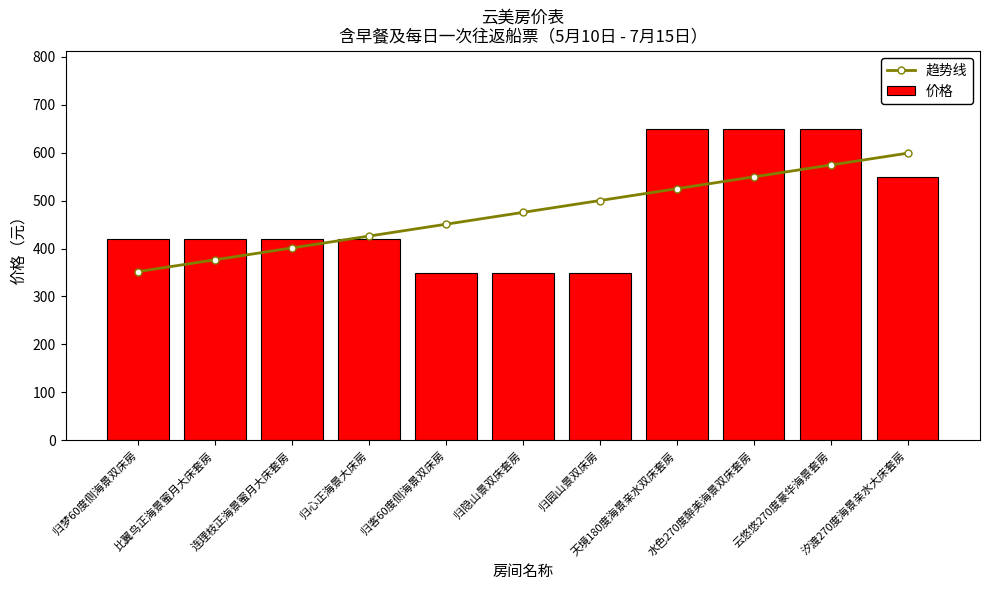

At which label is 趋势线 closest to 475?

归隐山景双床套房